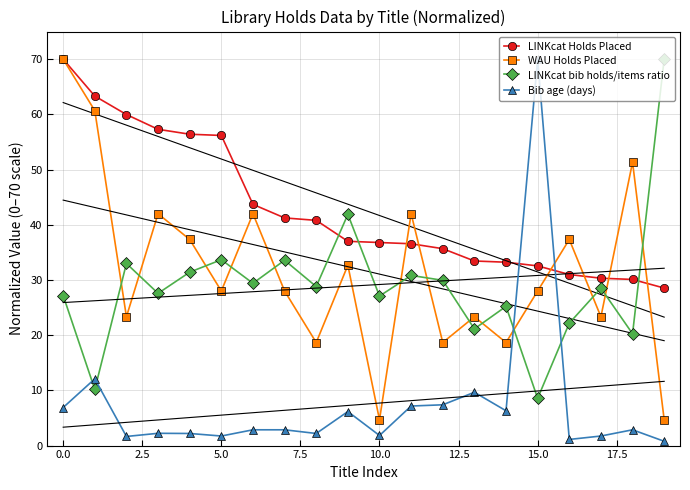

True or false: WAU Holds Placed and LINKcat bib holds/items ratio cross at least once.

True